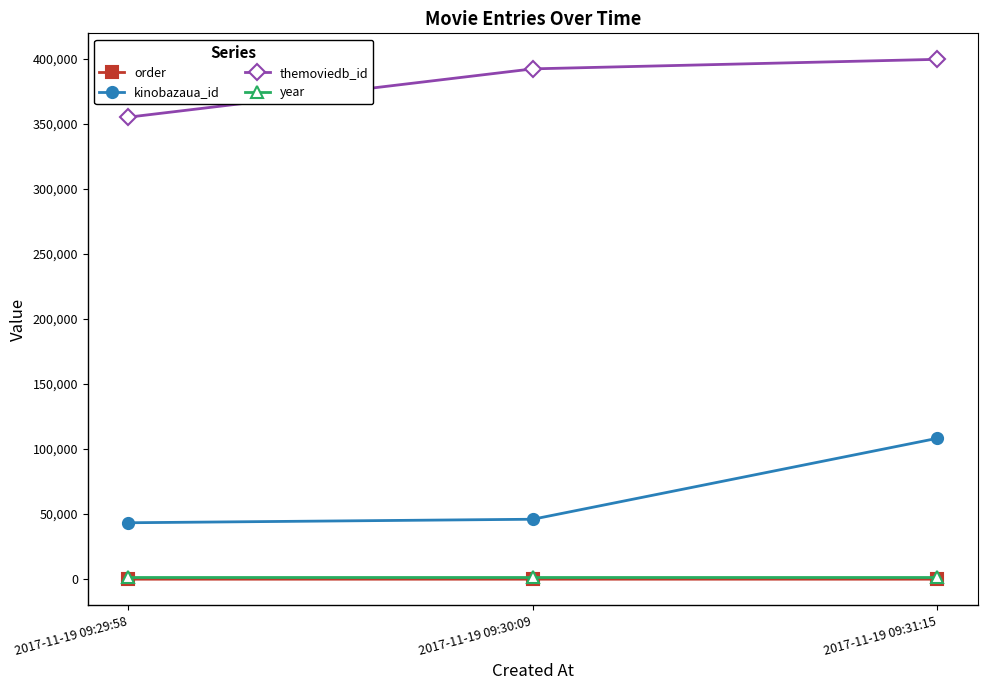

What is the label of the 2nd point from the left?

2017-11-19 09:30:09